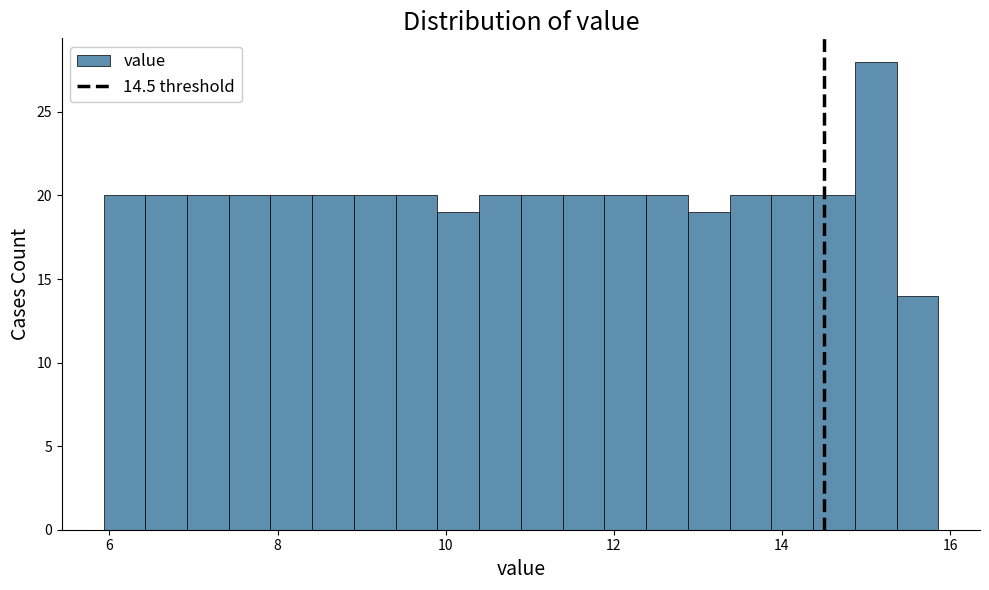

Around what value on the x-axis is the tallest bar? Give the approximate position of its centre, as read against the axis.

15.2